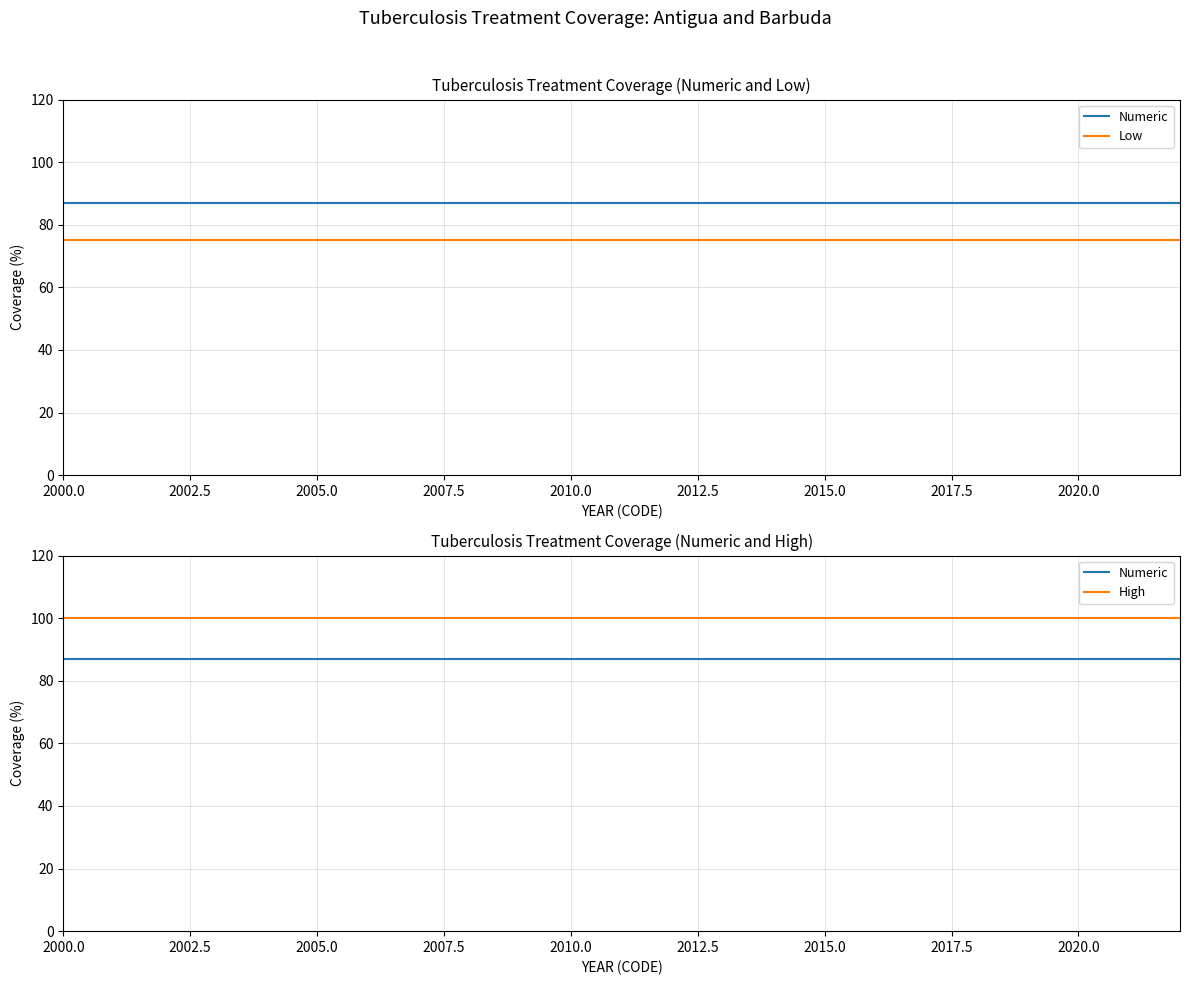

Reading left to right, transcribe all the data shown in this chart.

Numeric: 87	87	87	87	87	87	87	87	87	87	87	87	87	87	87	87	87	87	87	87
Low: 75	75	75	75	75	75	75	75	75	75	75	75	75	75	75	75	75	75	75	75
High: 100	100	100	100	100	100	100	100	100	100	100	100	100	100	100	100	100	100	100	100